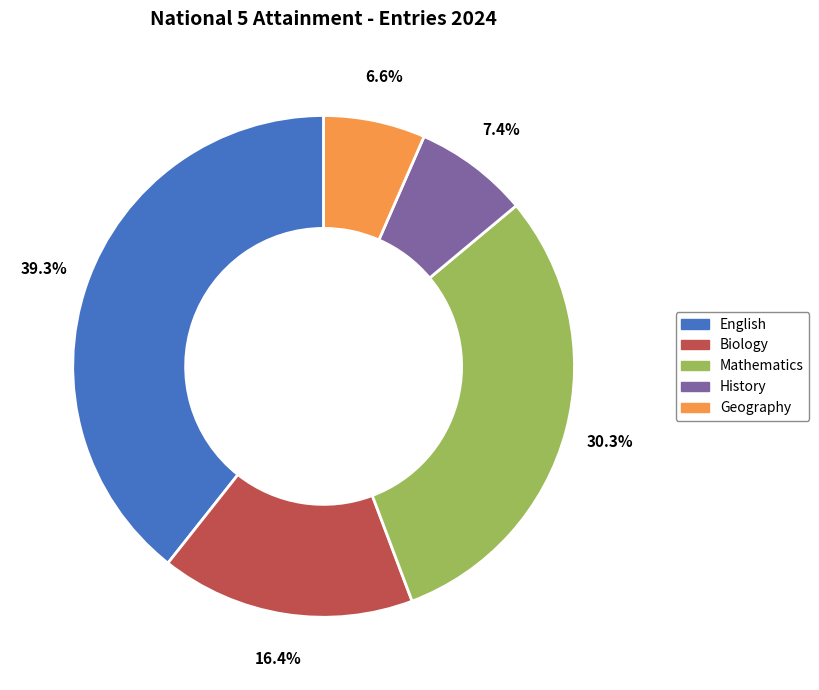

To the nearest percent, what is the difference between the largest and smallest slice percentages?

33%